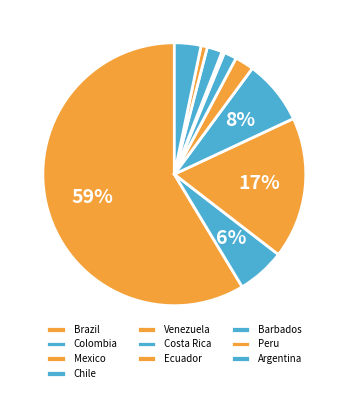

How many slices are in this pie chart?

10